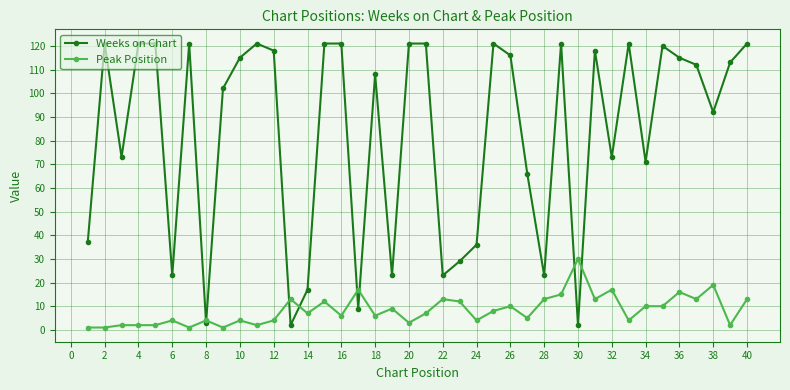

What is the value of the Weeks on Chart point at the 25th from the left?

121